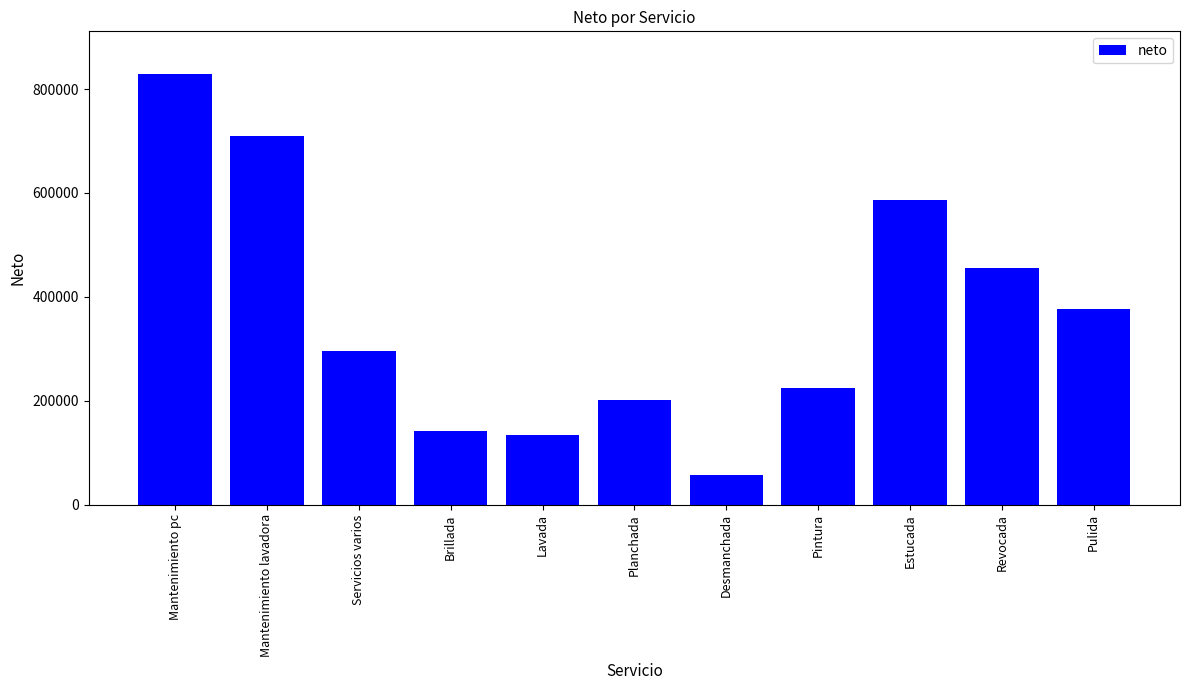

What is the label of the 7th bar from the left?

Desmanchada